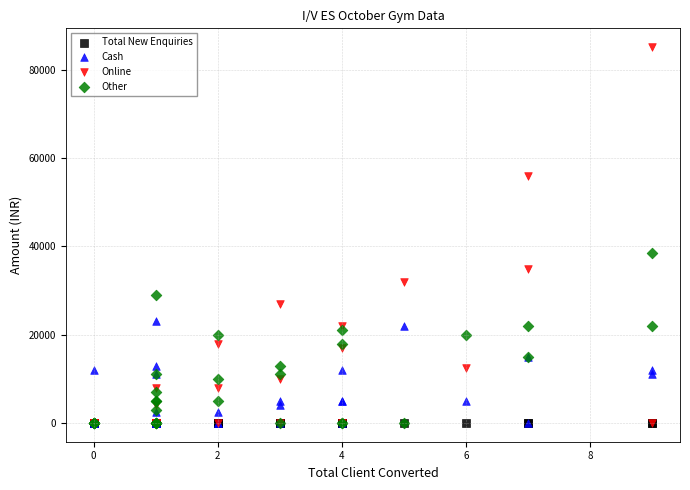

Which series has the widest spread of Y values?

Online